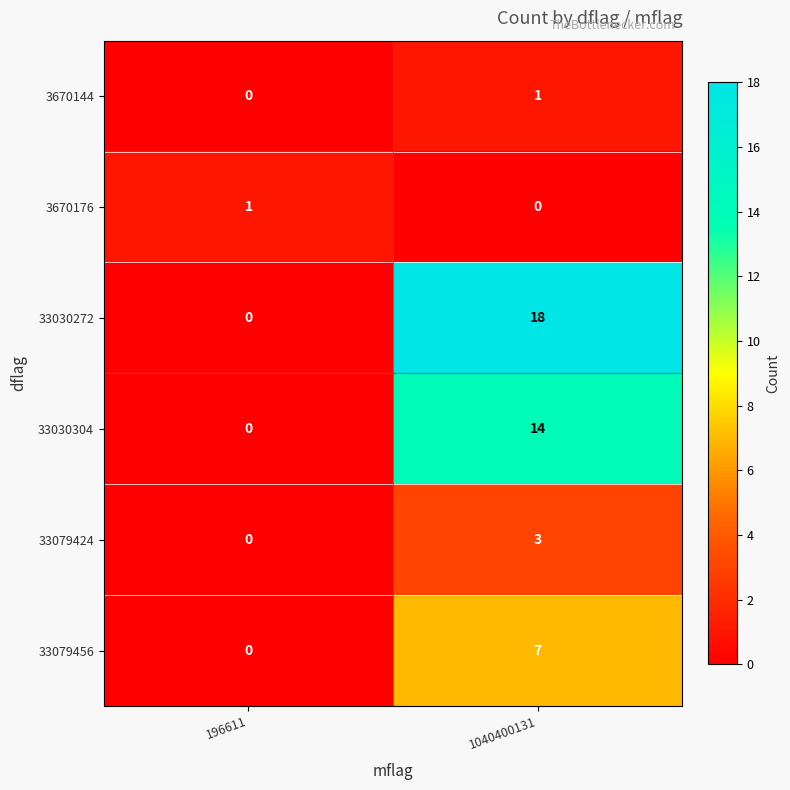

How many categories are shown in the chart?

2